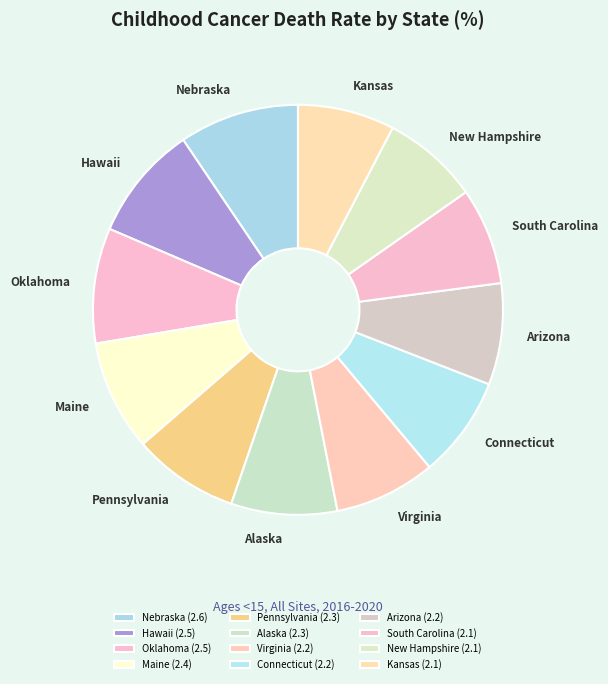

Is Alaska the majority of the pie?

No